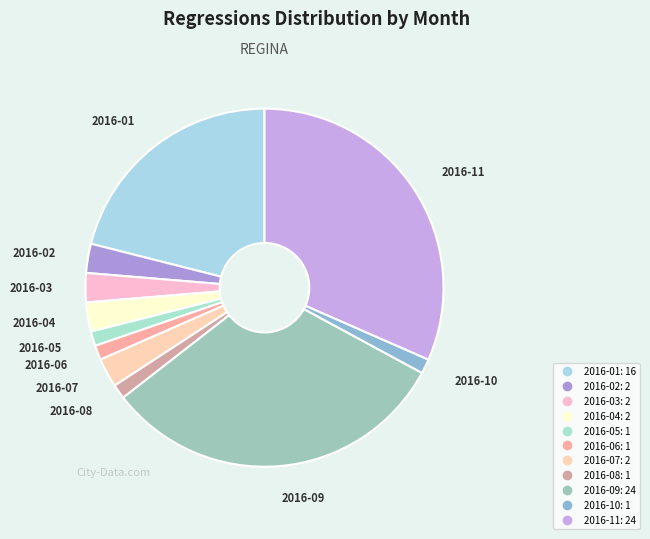

Count the number of slices in the pie.

11